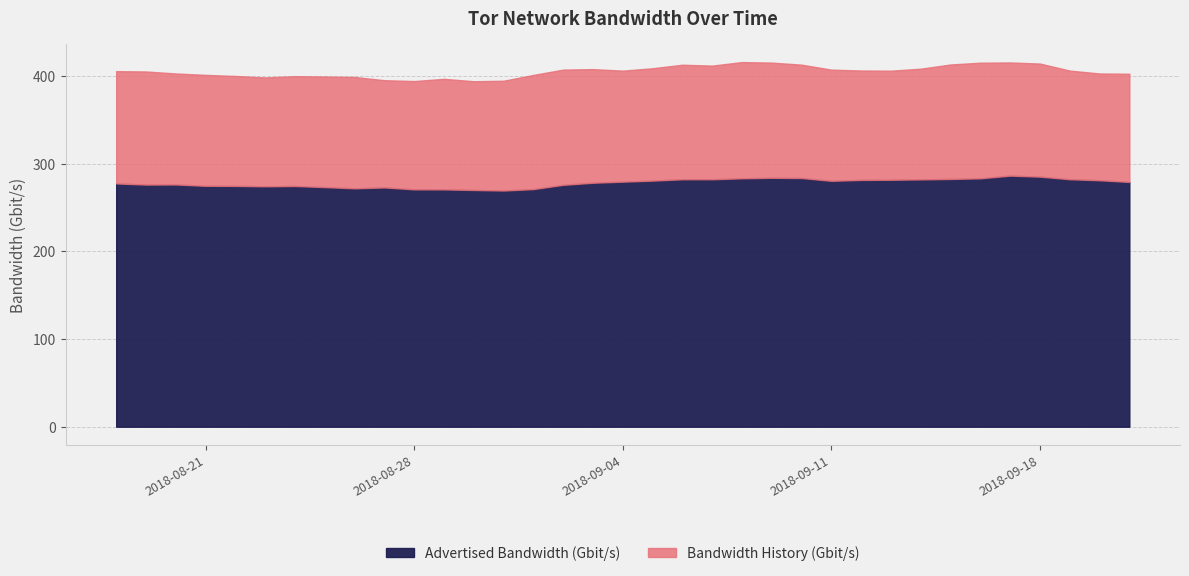

How many categories are shown in the chart?

35